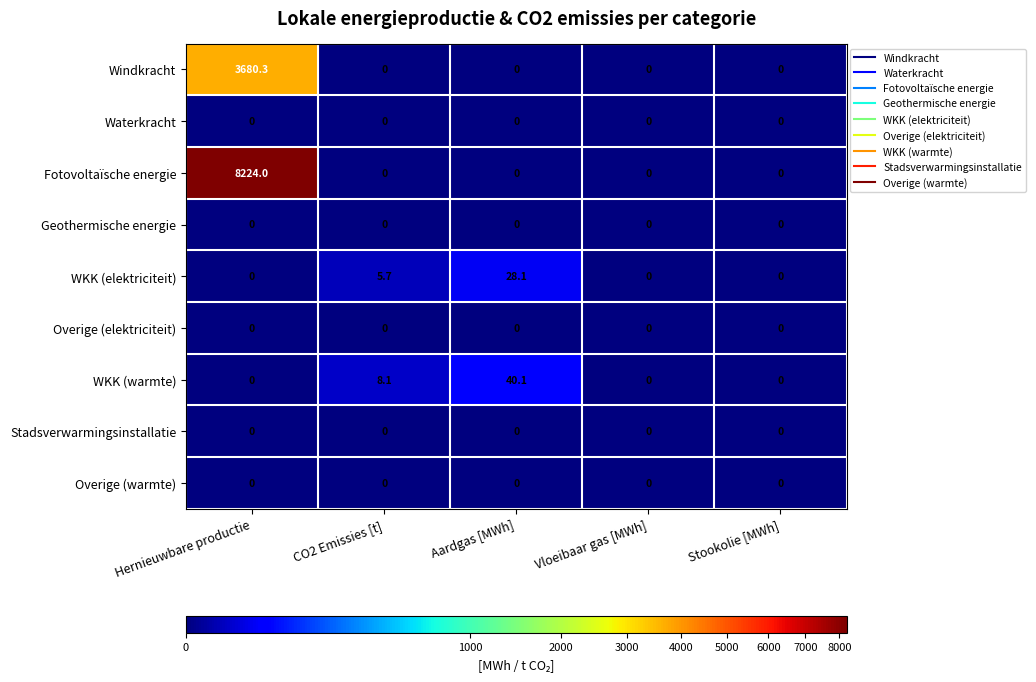

True or false: WKK (elektriciteit) has a value of 2.1 at CO2 Emissies [t].

False